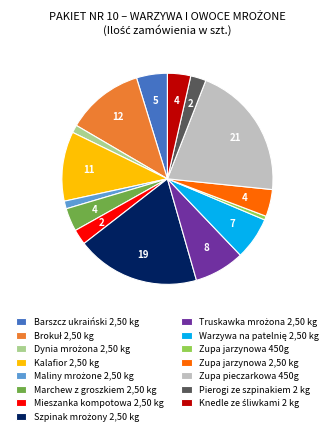

Which slice is the smallest?

Zupa jarzynowa 450g